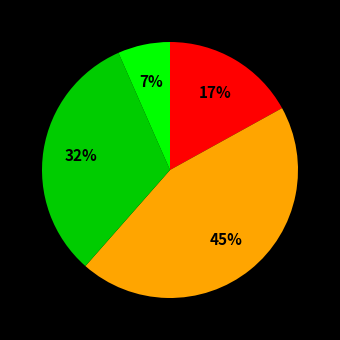

Is there a majority slice in this chart?

No